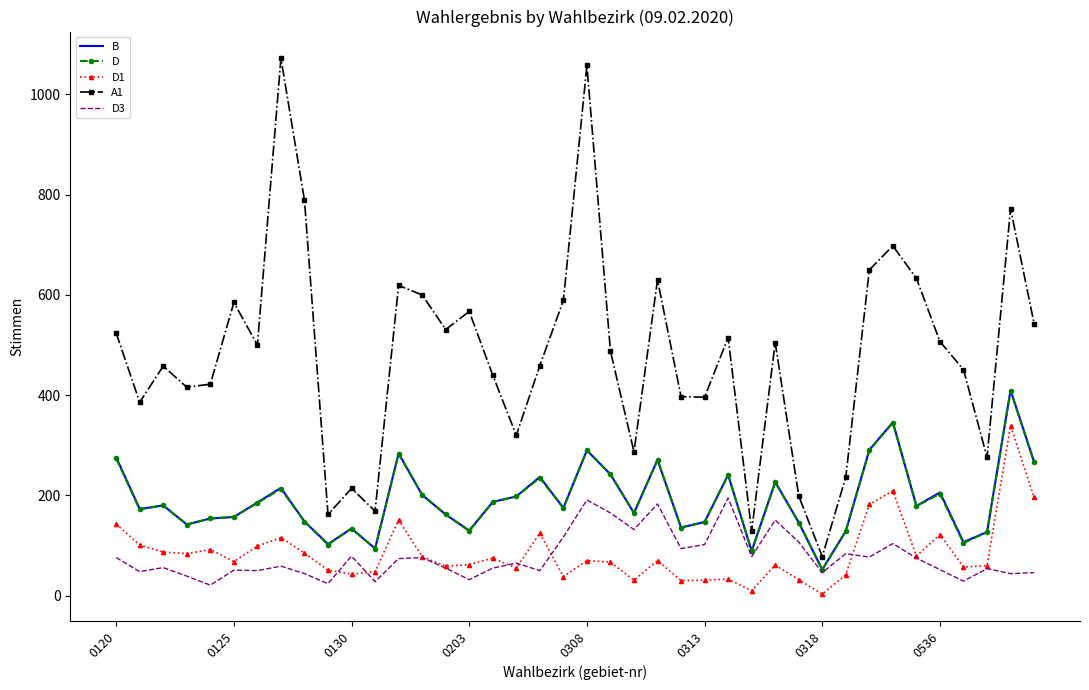

True or false: D and D1 cross at least once.

False